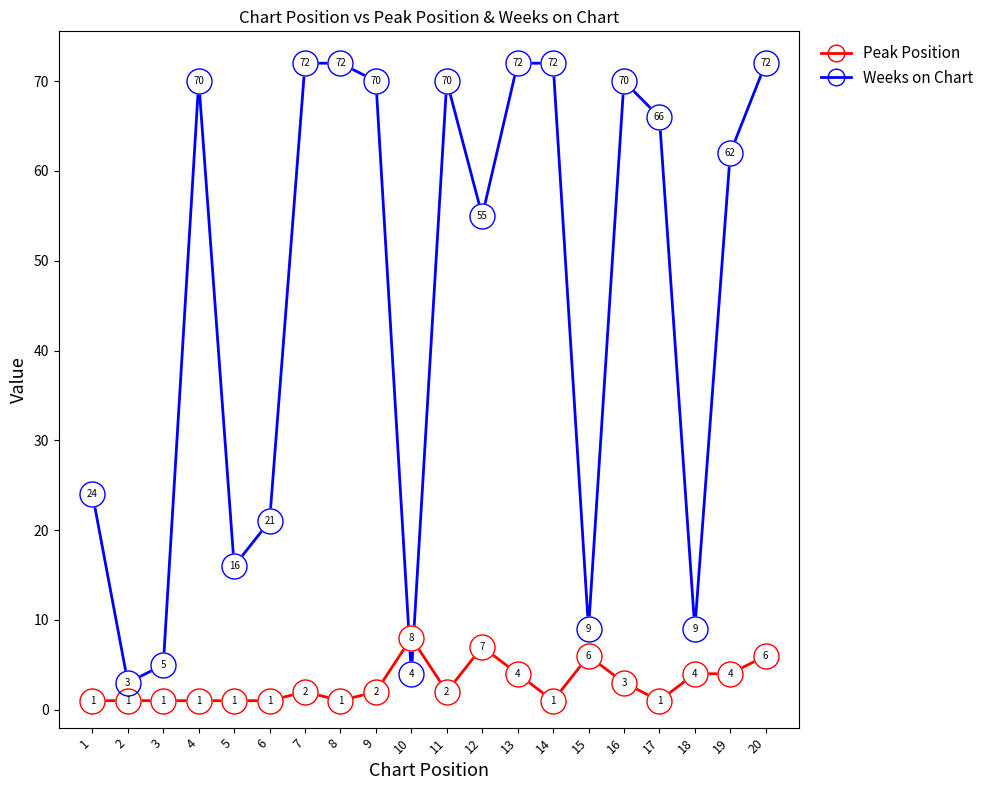

How many times do Peak Position and Weeks on Chart cross each other?

2